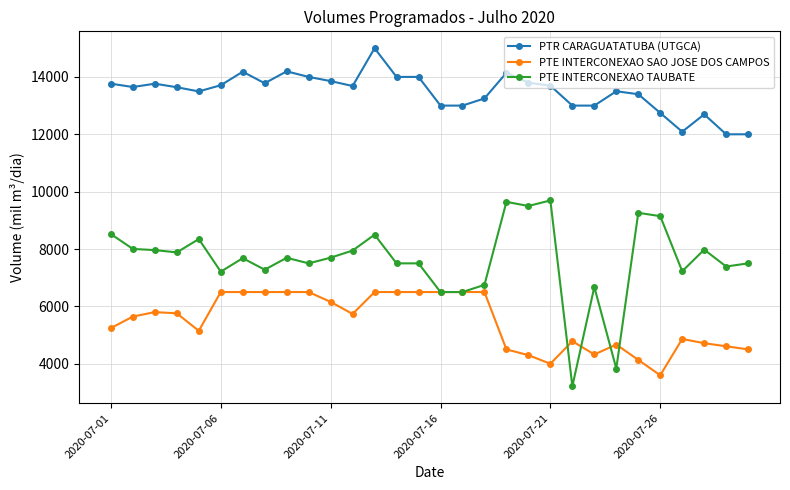

What is the maximum value for PTR CARAGUATATUBA (UTGCA)?

15000.0